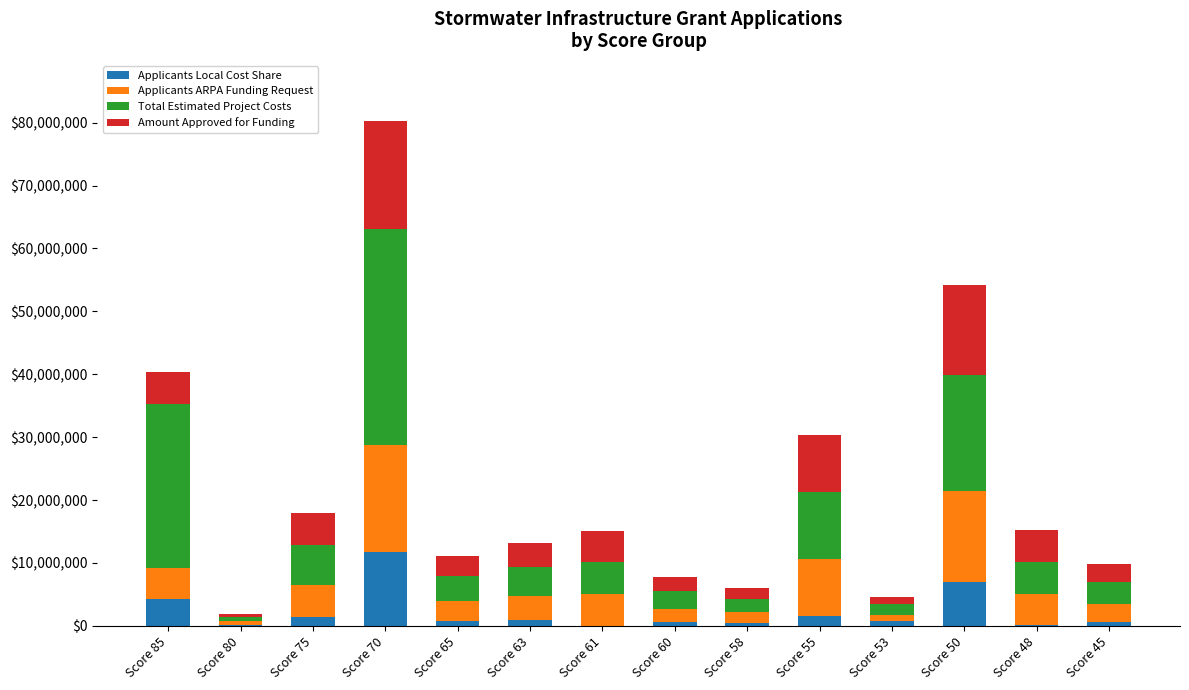

At which category is the sum across all series the highest?

Score 70